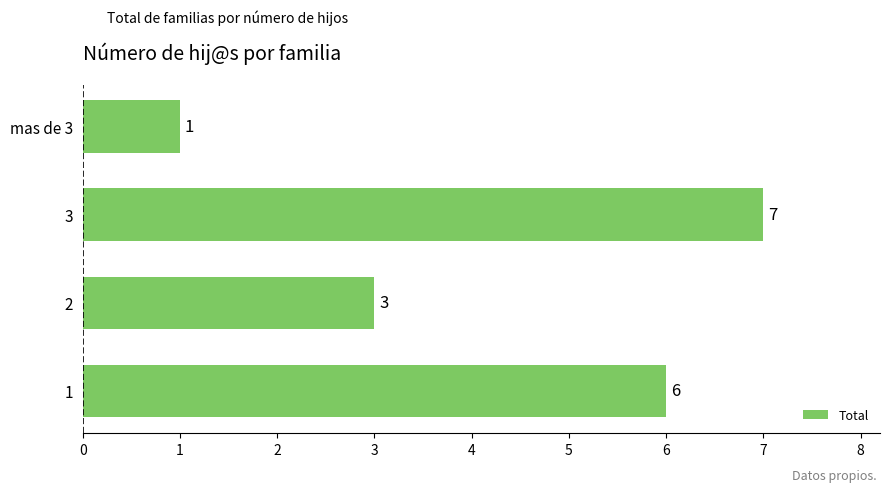

What is the smallest value displayed?

1